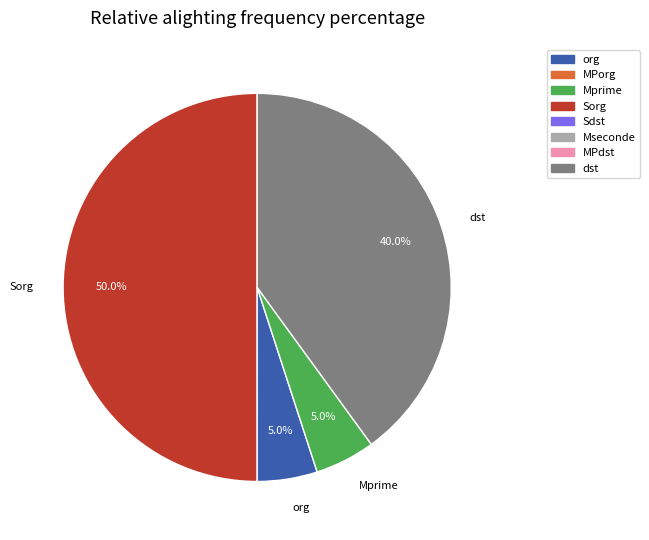

Is the sum of dst and org greater than half?

No